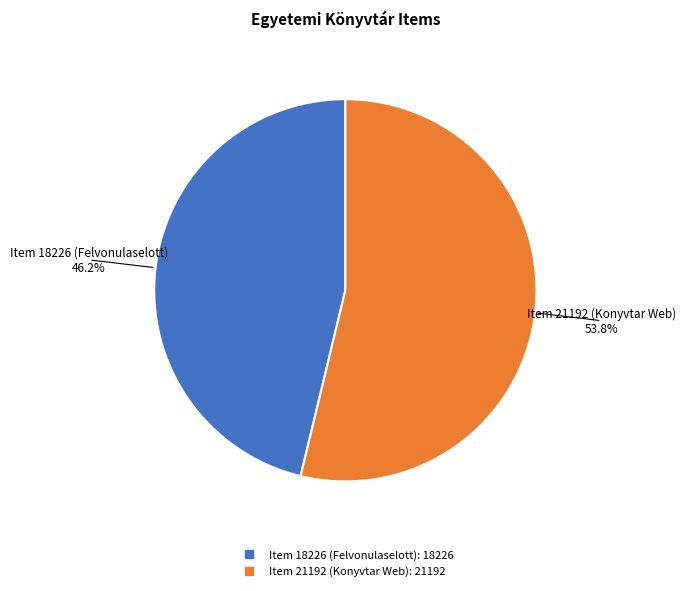

To the nearest percent, what is the difference between the largest and smallest slice percentages?

8%